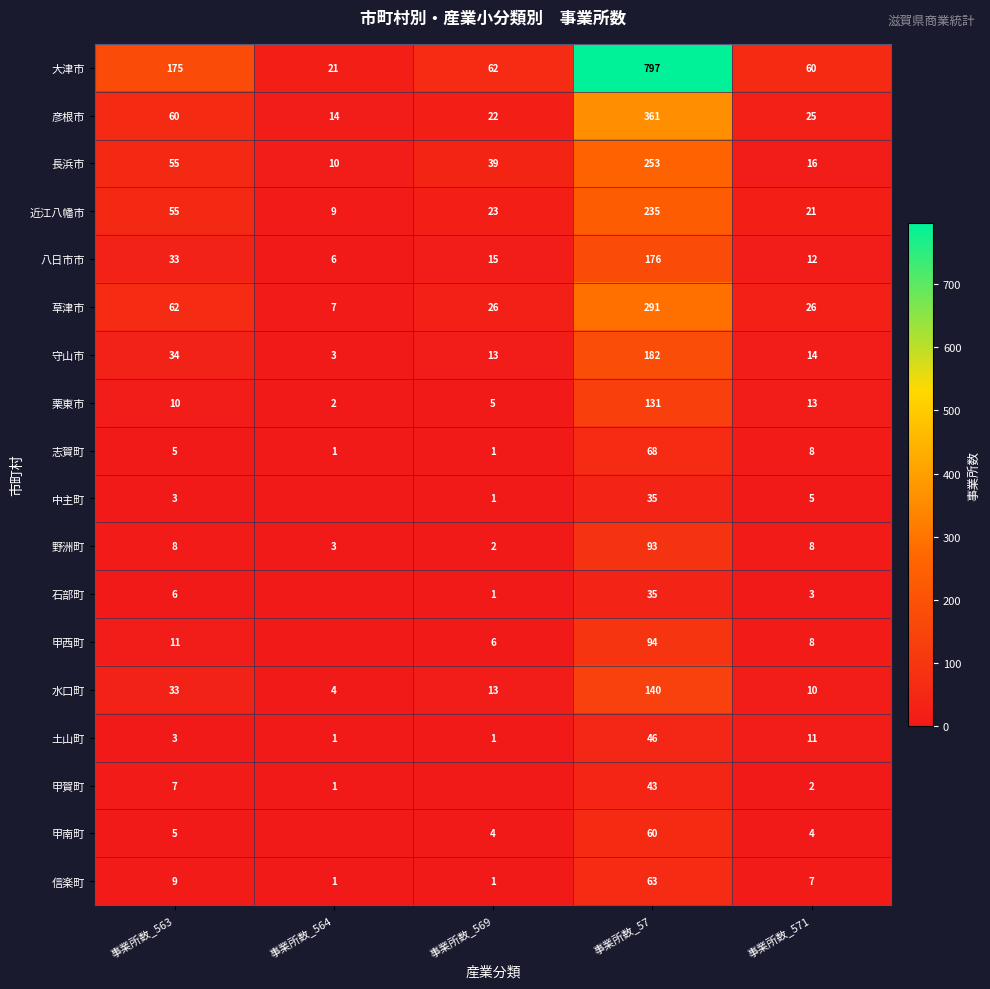

At which label is 土山町 closest to 23?

事業所数_571